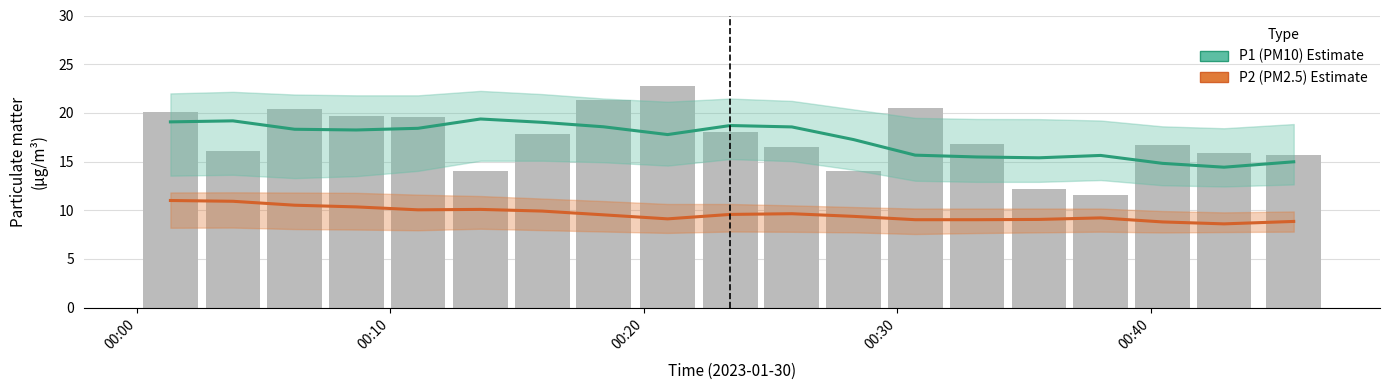

The value of P2 (PM2.5) Estimate at 00:40 is 6.5. True or false?

False